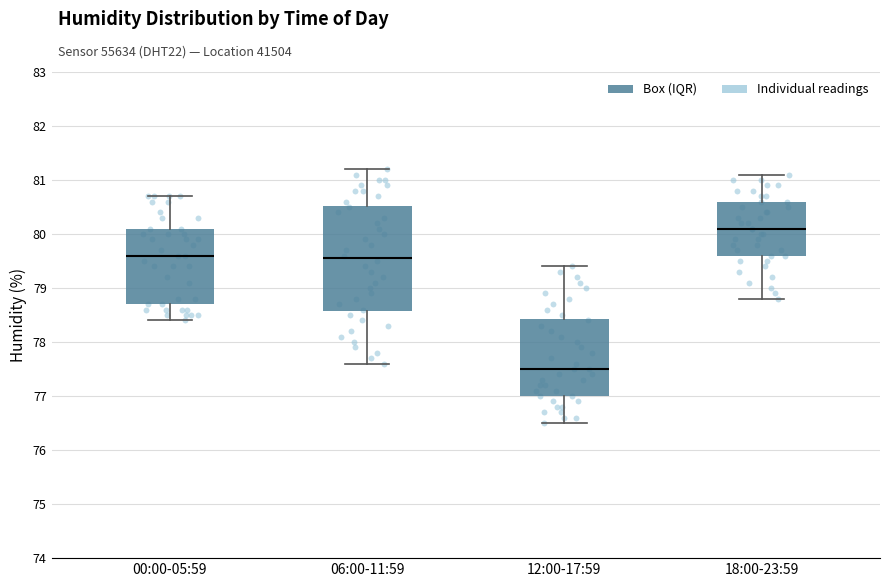

Where is the lower edge of the box for 12:00-17:59 on the y-axis? The values are not printed on the chart, so give them approximately, as read against the axis.

77.0